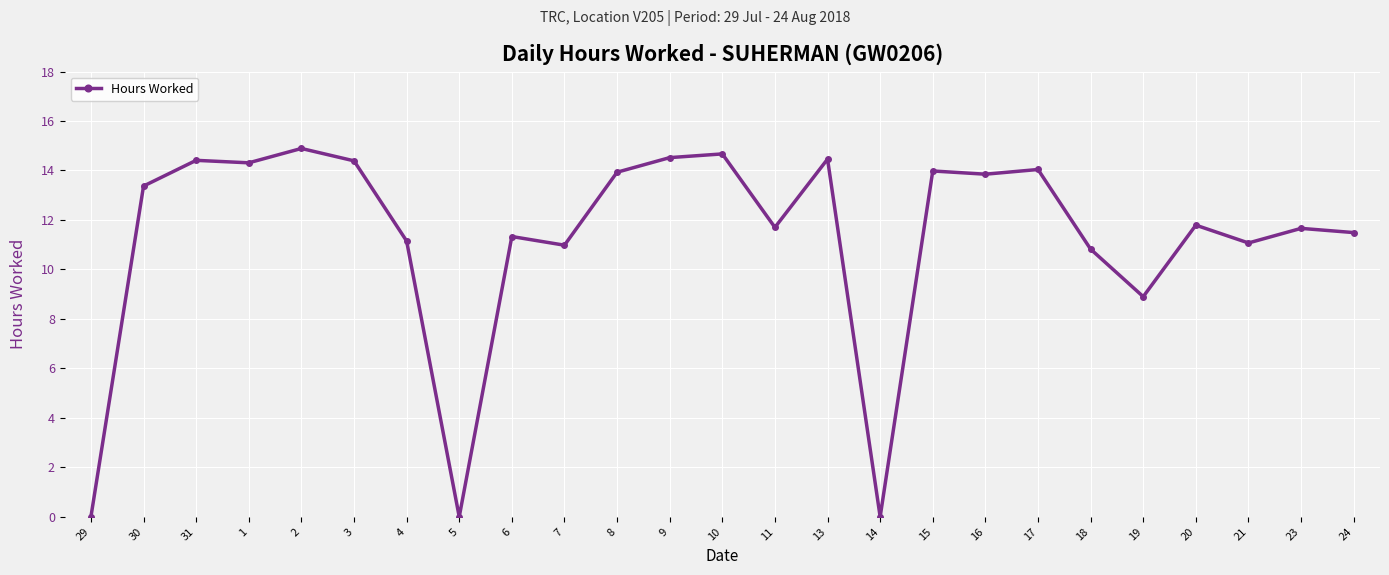

The chart shows a value of 11.1 at 21. True or false?

True